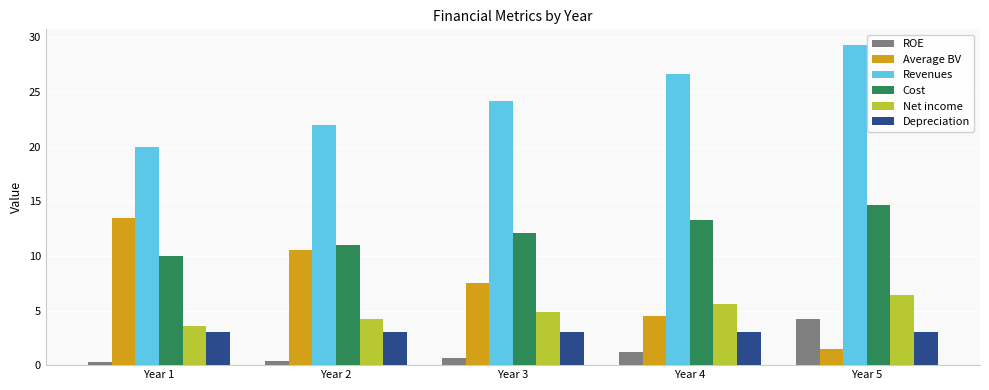

Is it true that Net income equals 4.9 at Year 3?

True